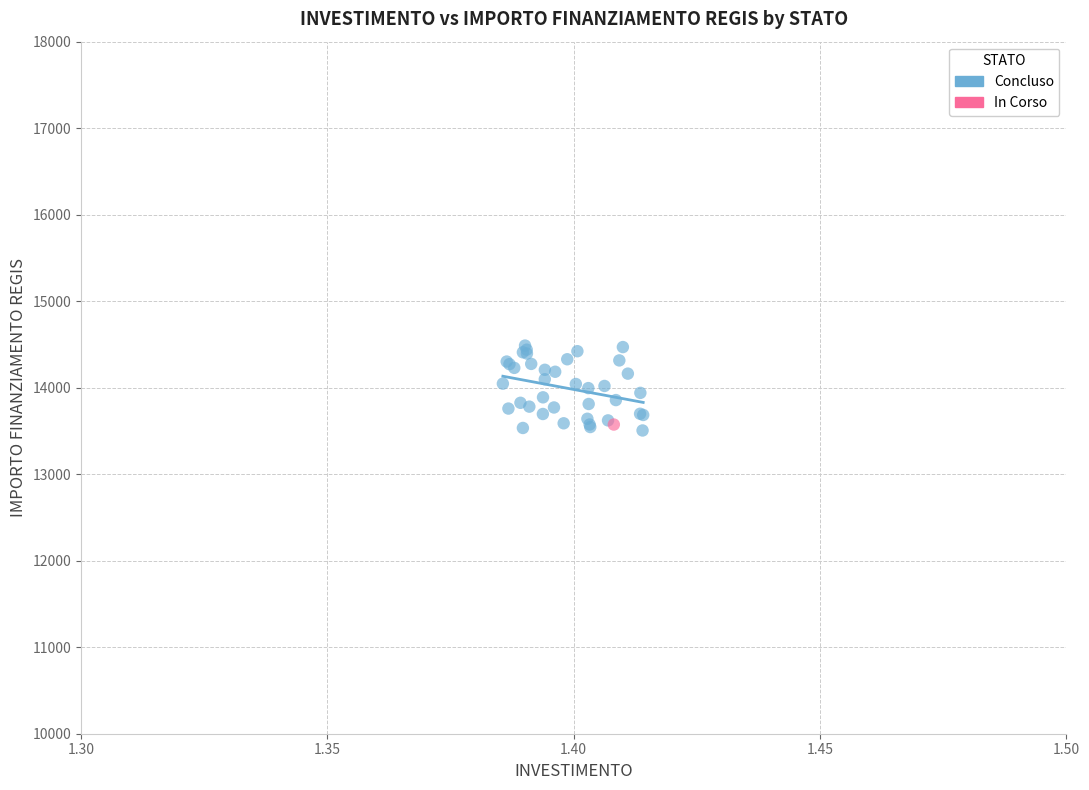

What are all the series names shown in the legend?

Concluso, In Corso